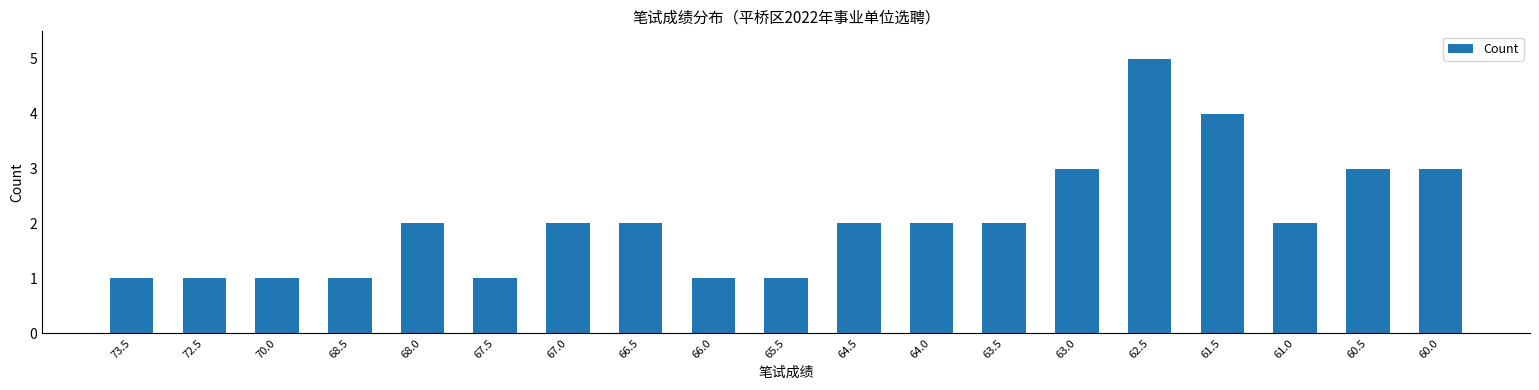

The value at 67.0 is 2. True or false?

True